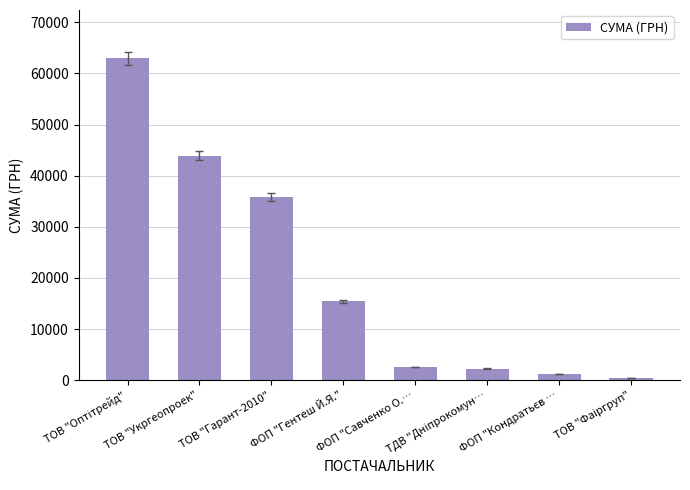

Reading left to right, list all the values displayed in this chart.

62955.0	43943.4	35854.0	15466.0	2615.0	2255.2	1179.0	370.6